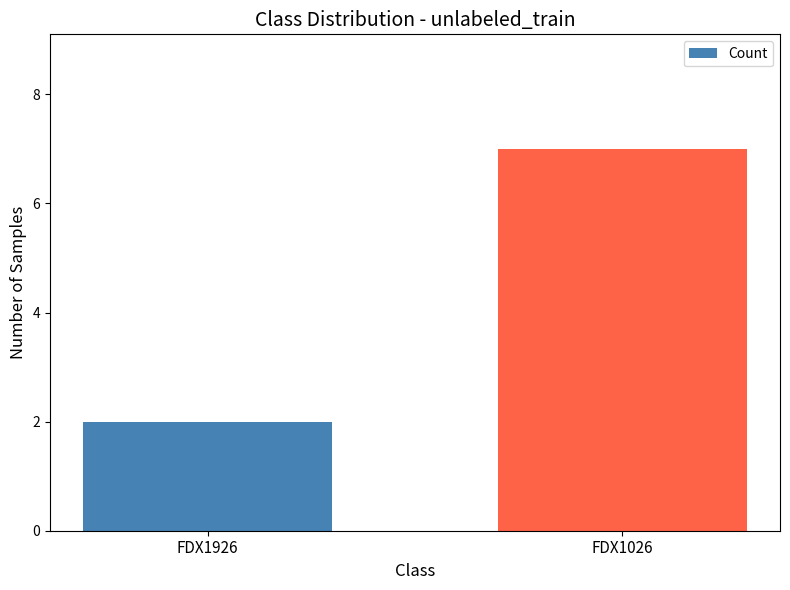

List the labels in order of value, smallest first.

FDX1926, FDX1026